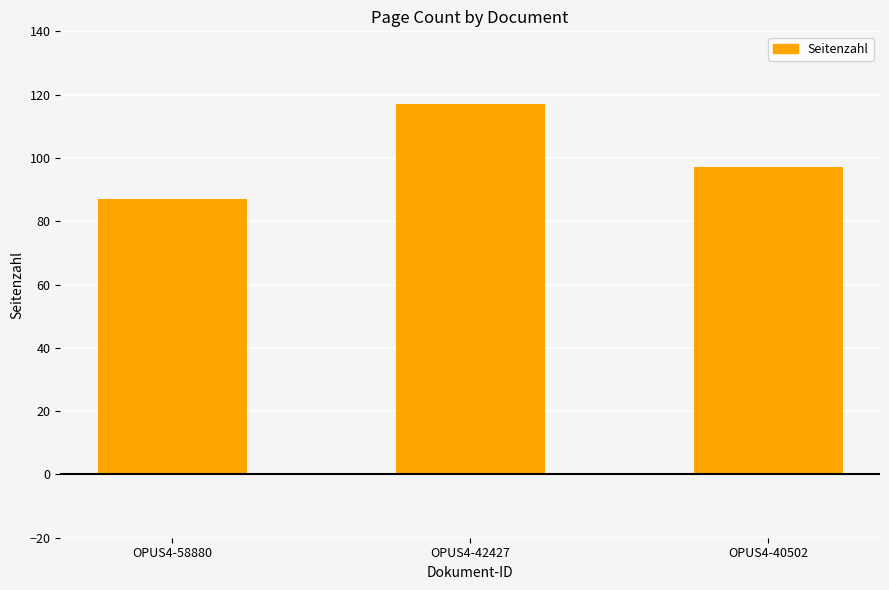

What is the smallest value displayed?

87